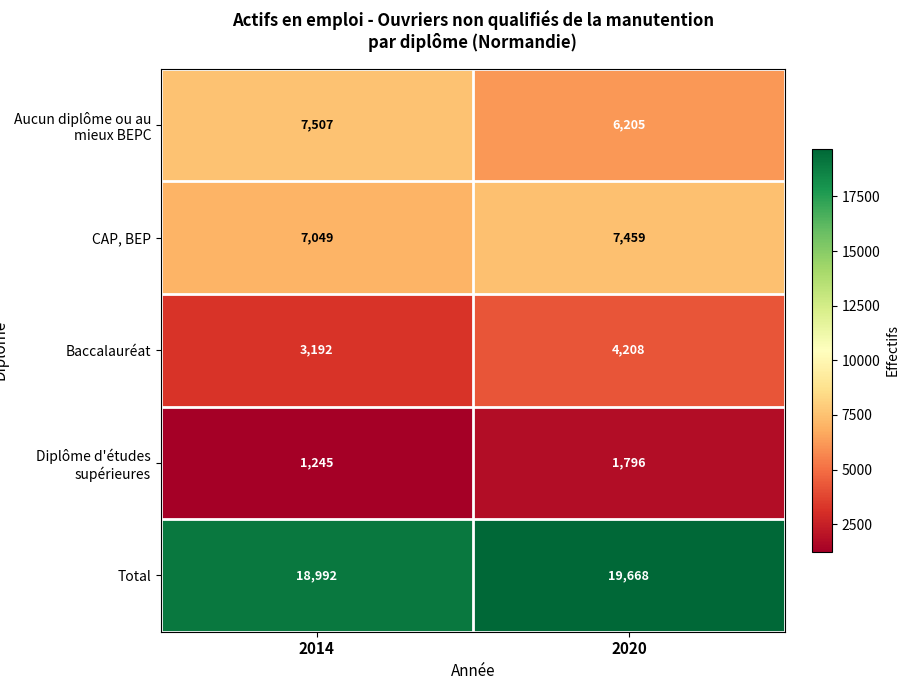

Reading left to right, list all the values displayed in this chart.

Aucun diplôme ou au mieux BEPC: 7507	6205
CAP, BEP: 7049	7459
Baccalauréat: 3192	4208
Diplôme d'études supérieures: 1245	1796
Total: 18992	19668